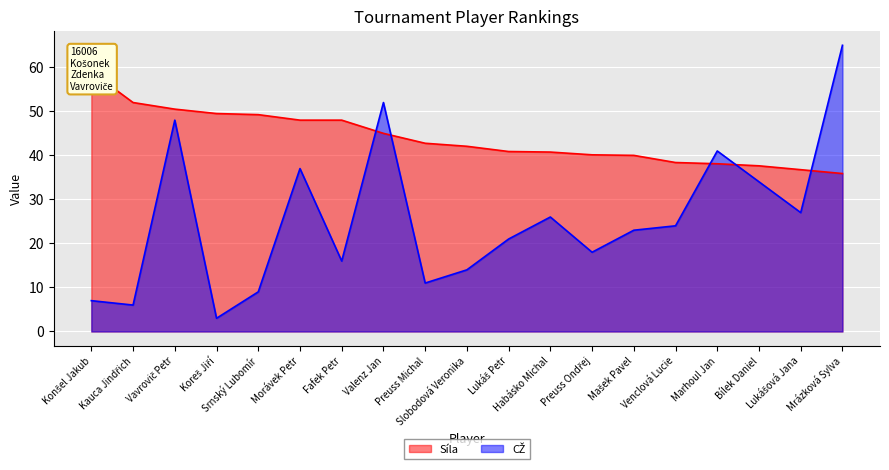

Where does the CŽ series first go above 23?

Vavrovič Petr